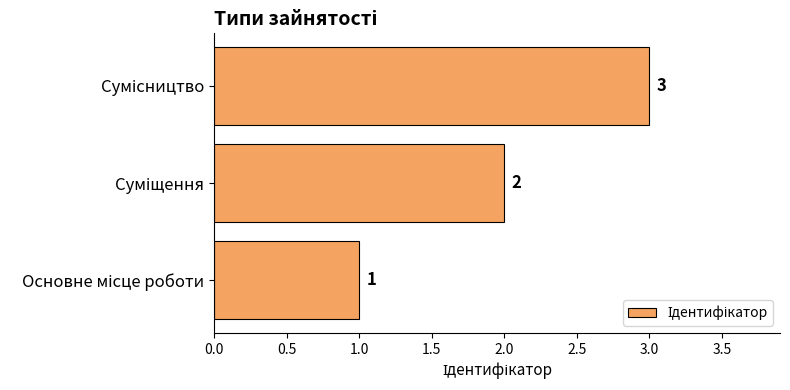

How many values are between 1 and 3?

3